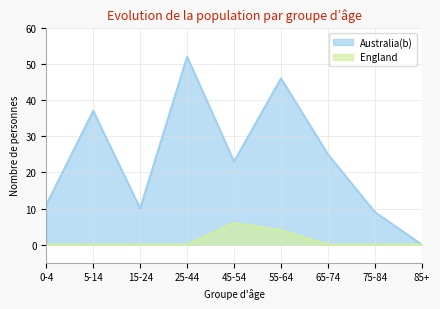

What is the value of the England point at the 6th from the left?

4